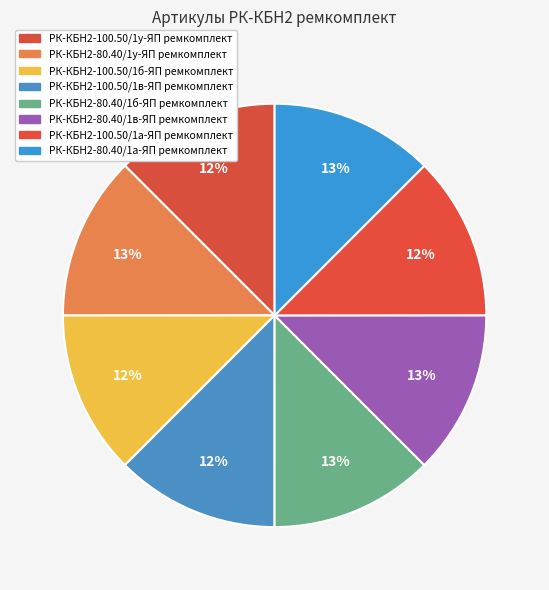

How many segments does this pie chart have?

8